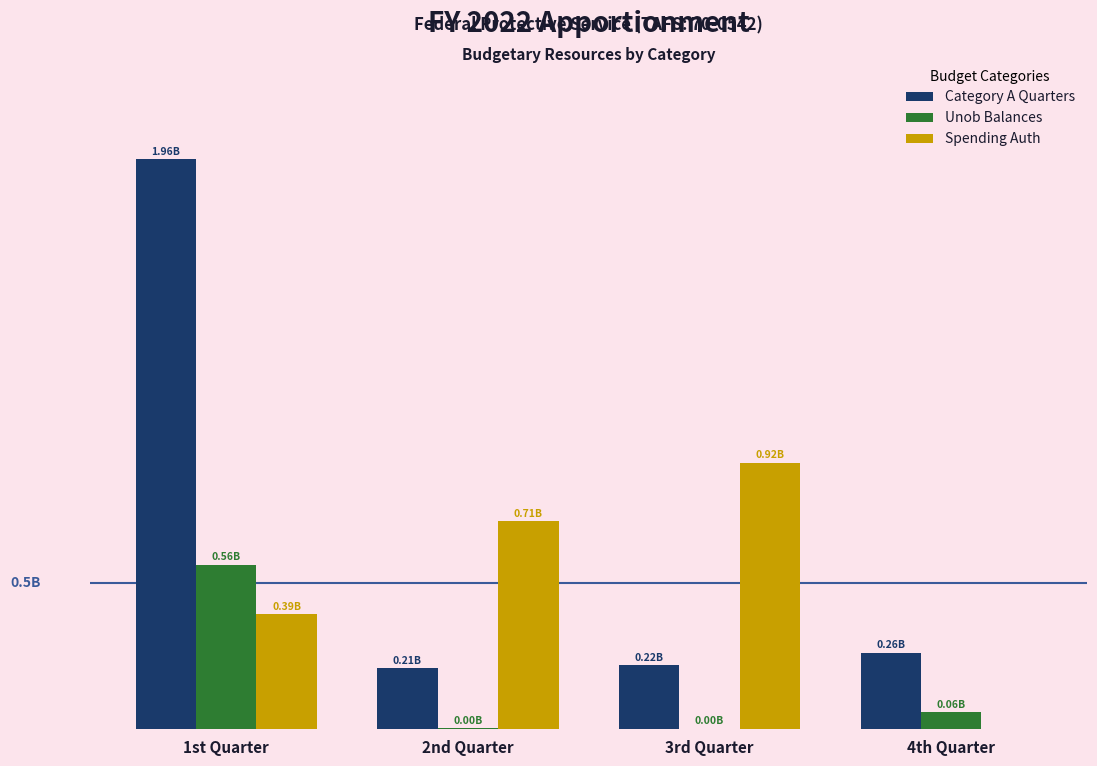

What are all the series names shown in the legend?

Category A Quarters, Unob Balances, Spending Auth